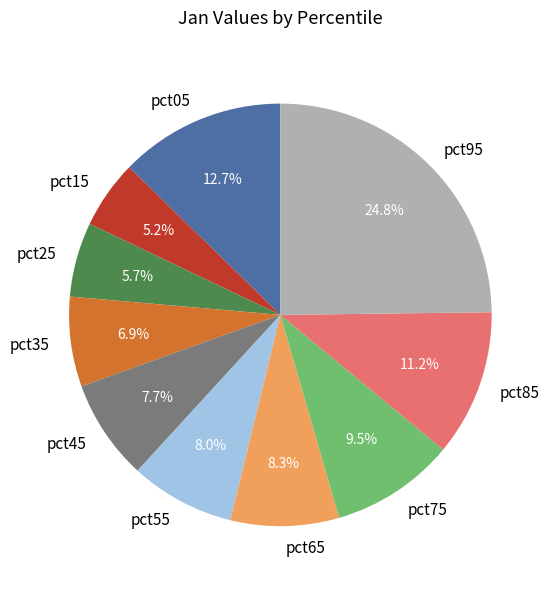

Does pct05 represent more than half of the total?

No